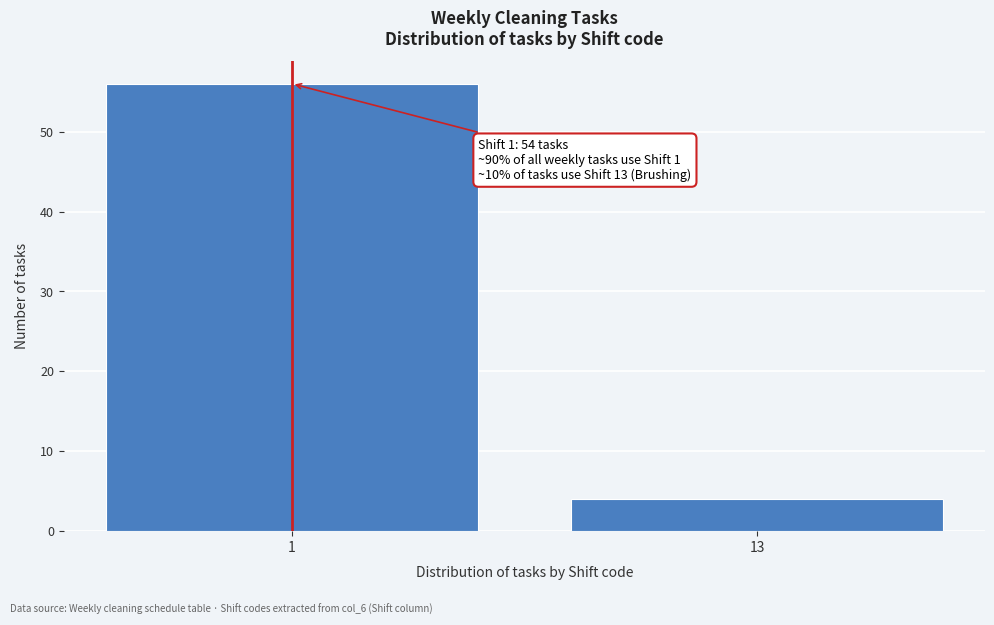

Reading left to right, list all the values displayed in this chart.

1=56	13=4